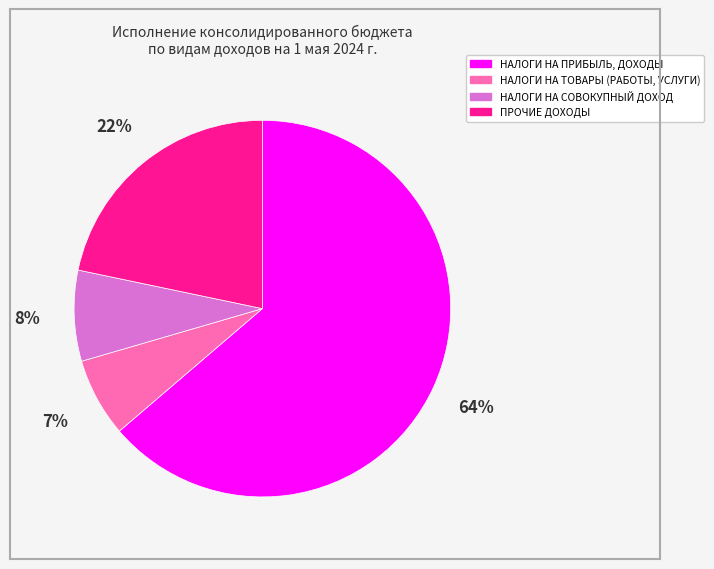

Rank the categories by value from lowest to highest.

НАЛОГИ НА ТОВАРЫ (РАБОТЫ, УСЛУГИ), НАЛОГИ НА СОВОКУПНЫЙ ДОХОД, ПРОЧИЕ ДОХОДЫ, НАЛОГИ НА ПРИБЫЛЬ, ДОХОДЫ